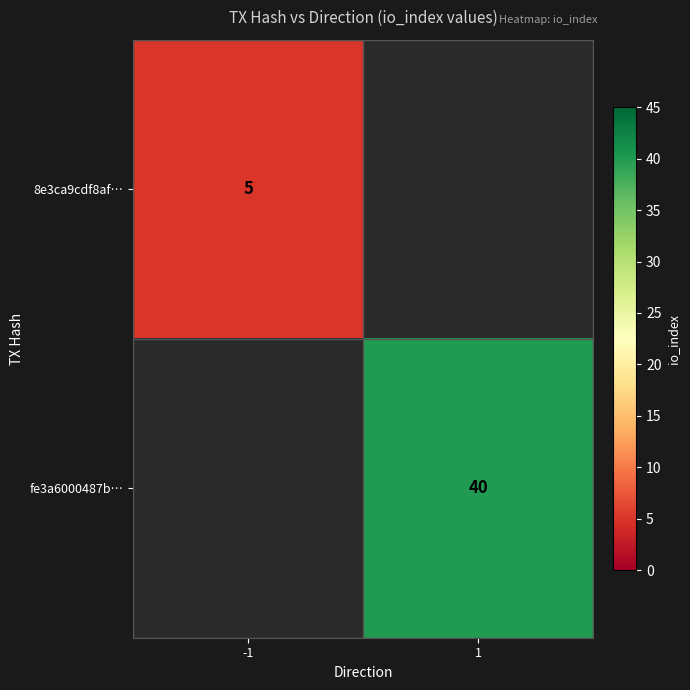

Is the value of fe3a6000487b… at 1 greater than the value of 8e3ca9cdf8af… at -1?

Yes